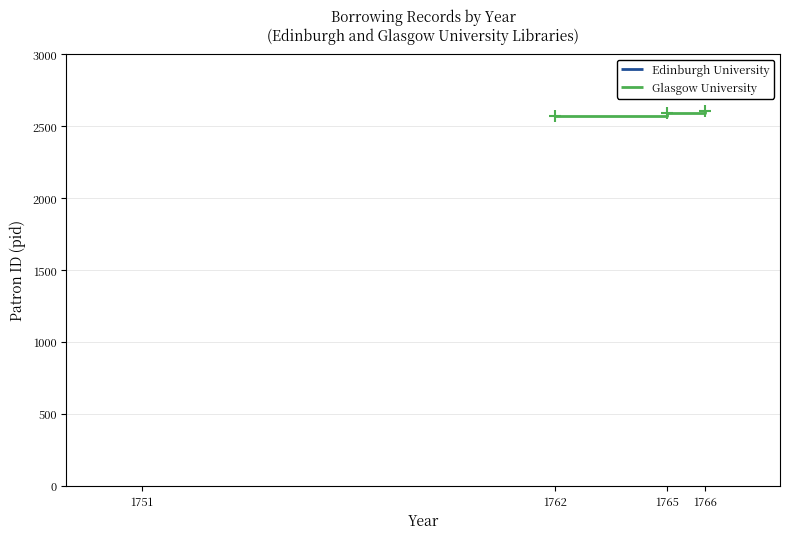

What is the sum of all values?

7766